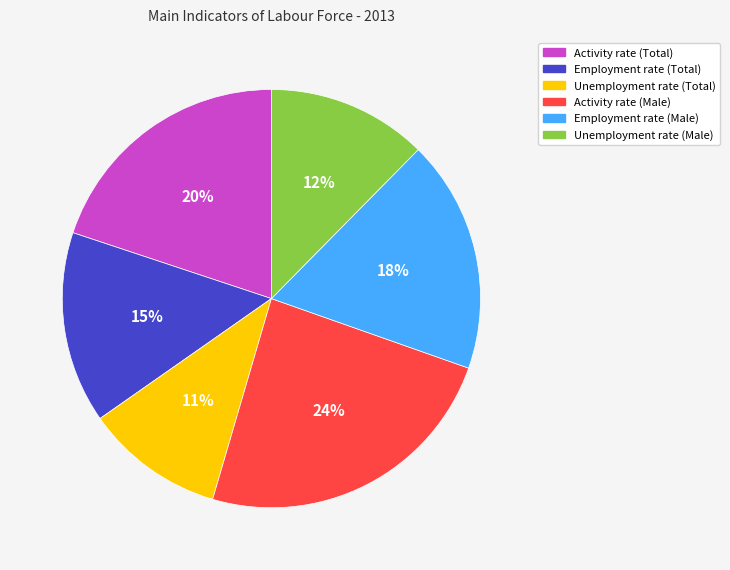

Count the number of slices in the pie.

6